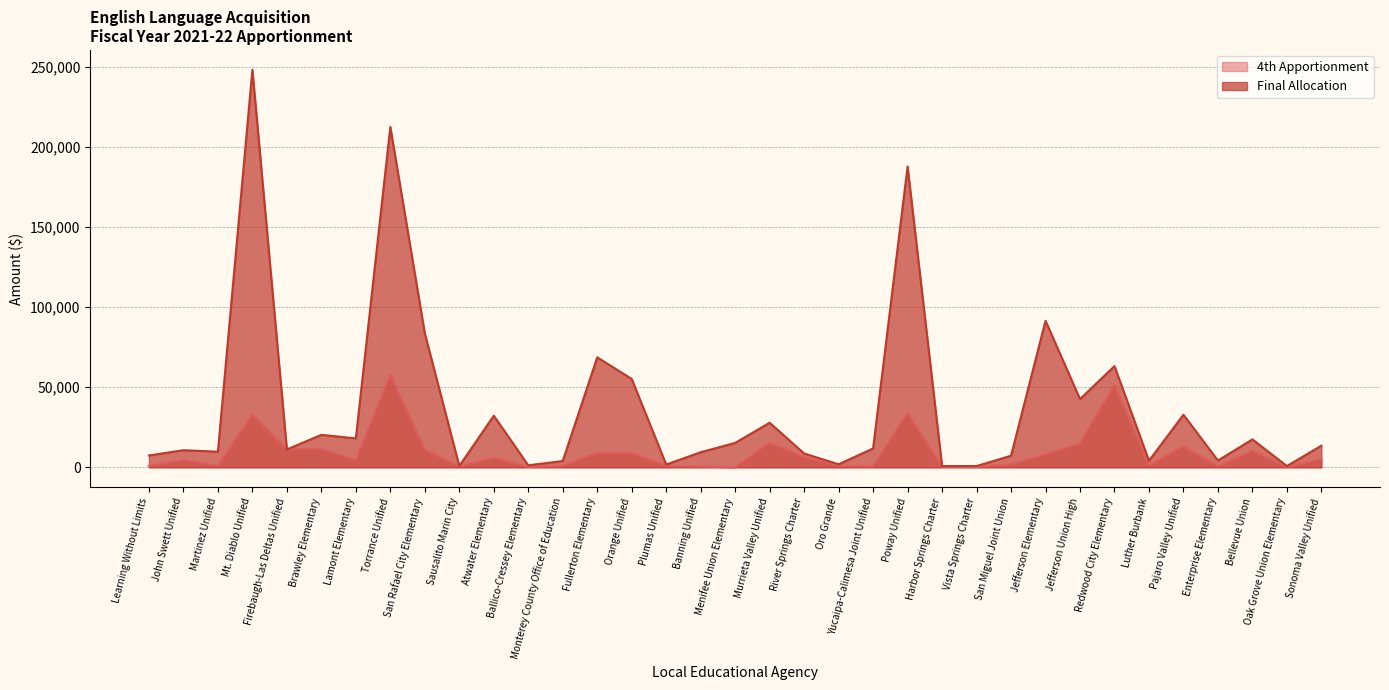

What is the difference between the Final Allocation values at Mt. Diablo Unified and Luther Burbank?

244132